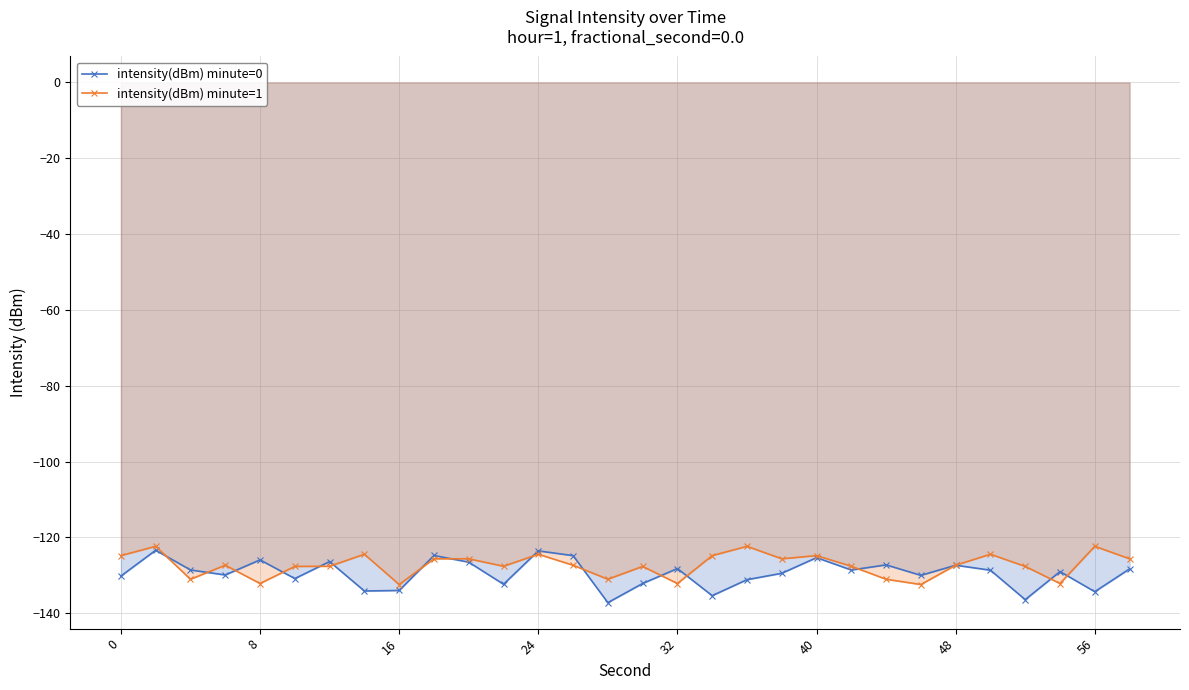

Reading left to right, transcribe all the data shown in this chart.

intensity(dBm) minute=0: -130.2	-123.4	-128.6	-129.9	-125.9	-130.9	-126.4	-134.1	-134.0	-124.8	-126.5	-132.4	-123.6	-124.8	-137.2	-132.2	-128.2	-135.4	-131.2	-129.5	-125.3	-128.6	-127.3	-130.0	-127.3	-128.7	-136.4	-129.0	-134.3	-128.3
intensity(dBm) minute=1: -124.8	-122.4	-131.0	-127.3	-132.2	-127.7	-127.6	-124.5	-132.4	-125.7	-125.7	-127.6	-124.5	-127.3	-131.0	-127.7	-132.2	-124.8	-122.4	-125.7	-124.8	-127.6	-131.0	-132.4	-127.3	-124.5	-127.7	-132.2	-122.4	-125.7